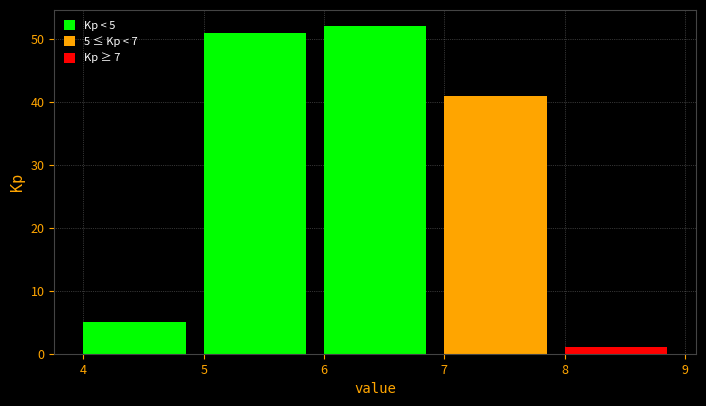

Which range on the x-axis has the tallest bar?

6 to 7